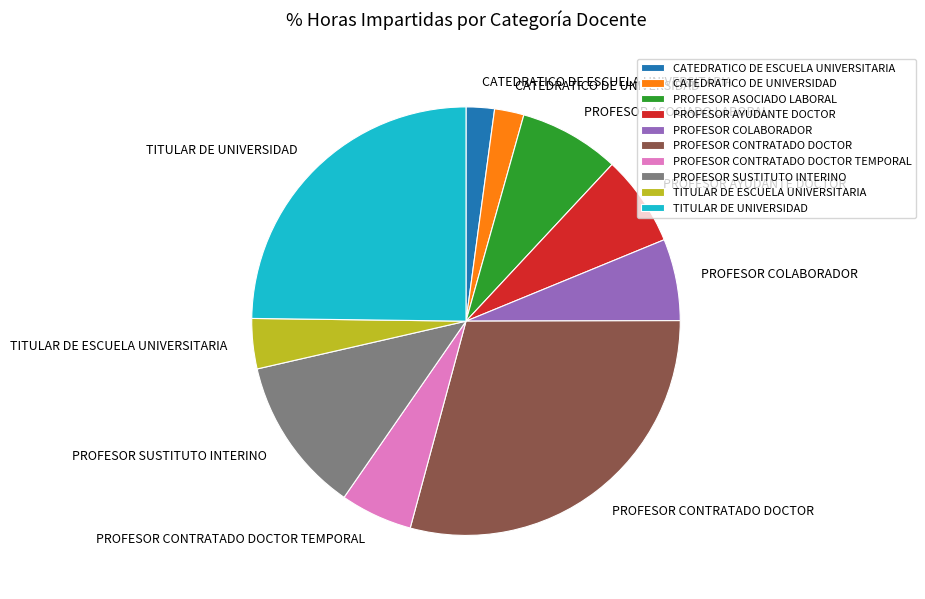

Which category has the biggest portion of the pie?

PROFESOR CONTRATADO DOCTOR